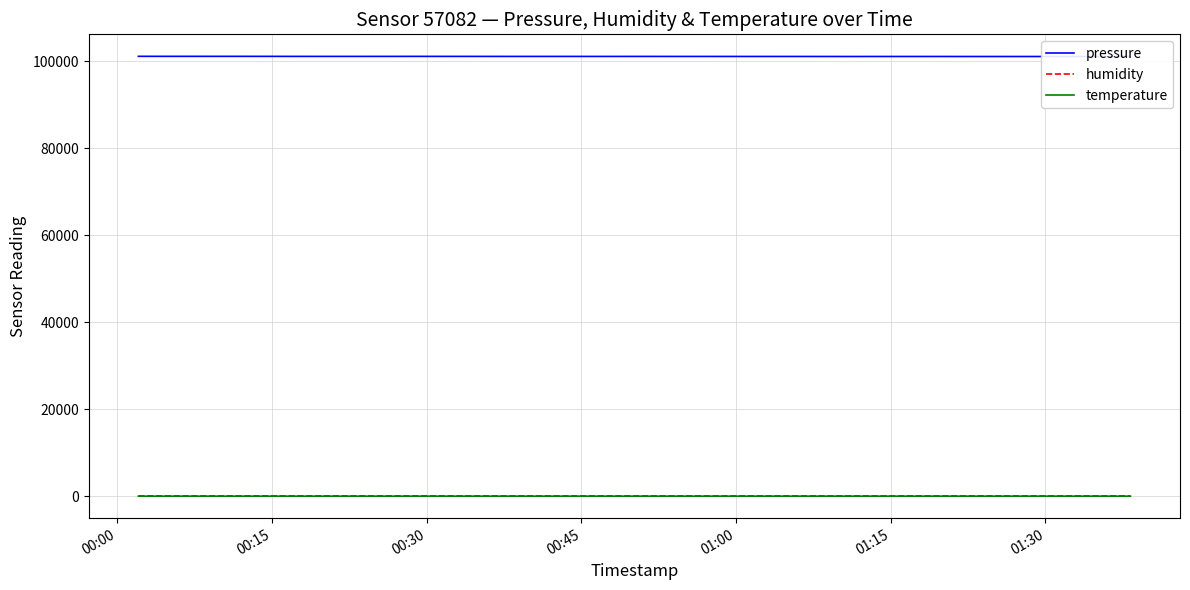

What is the average value of the temperature series?

-0.2